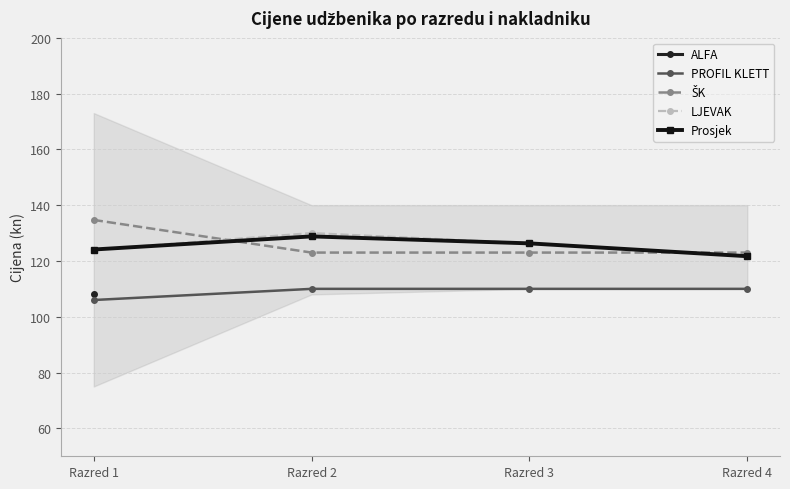

True or false: PROFIL KLETT and Prosjek cross at least once.

False